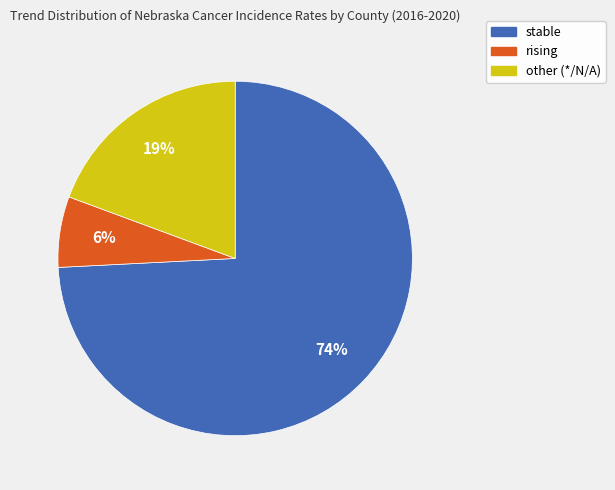

Which slice is the largest?

stable